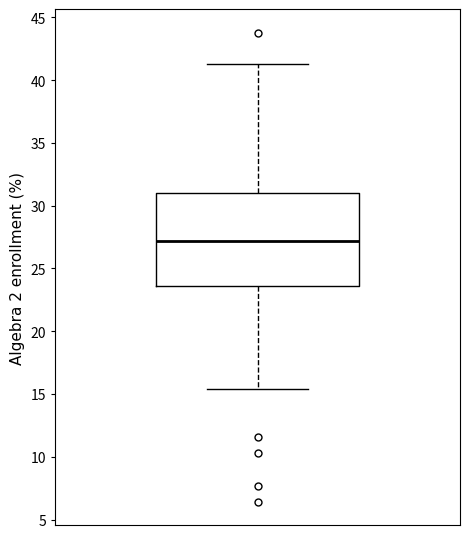

Read this box plot against the y-axis: the position of the median line, the range covered by the box, and the ends of both whiskers. The values are not printed on the chart, so give them approximately, as read against the axis.

median 27.0, box 23.5 to 31.0, whiskers 15.5 to 41.5